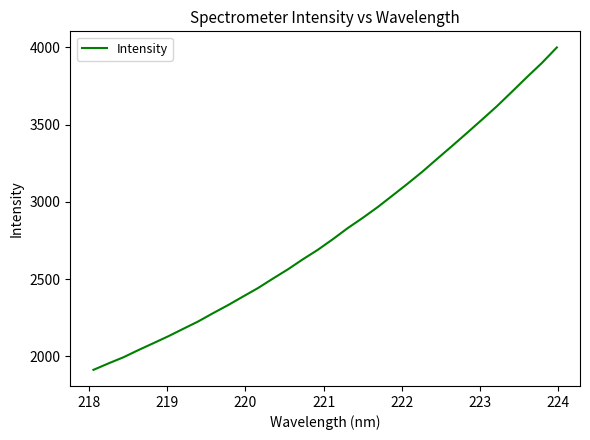

What is the minimum value shown in the chart?

1912.5